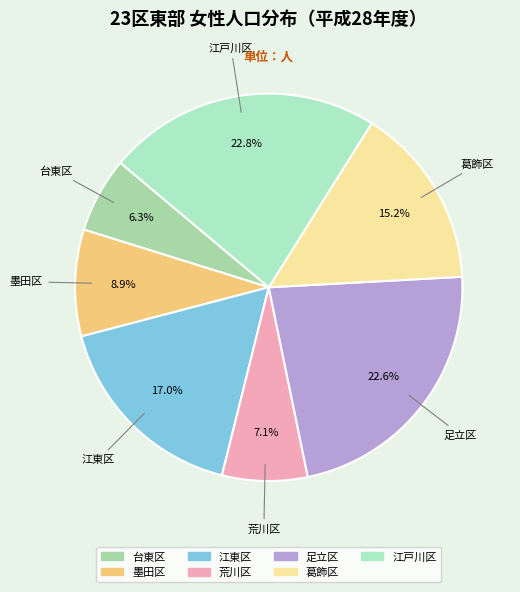

Which category has the smallest portion of the pie?

台東区